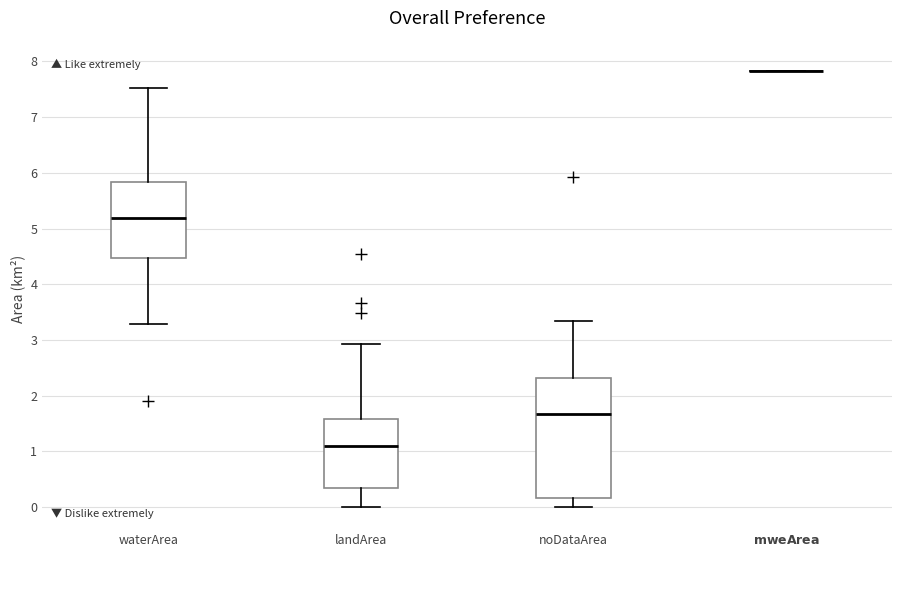

Reading left to right, read every box against the y-axis: the position of its median line, the range the box covers, and the ends of its whiskers. The values are not printed on the chart, so give them approximately, as read against the axis.

waterArea: median 5.2, box 4.5 to 5.8, whiskers 3.3 to 7.5
landArea: median 1.1, box 0.3 to 1.6, whiskers 0.0 to 2.9
noDataArea: median 1.7, box 0.2 to 2.3, whiskers 0.0 to 3.3
$\bf{mweArea}$: box collapsed to a line at 7.8, whiskers 7.8 to 7.8